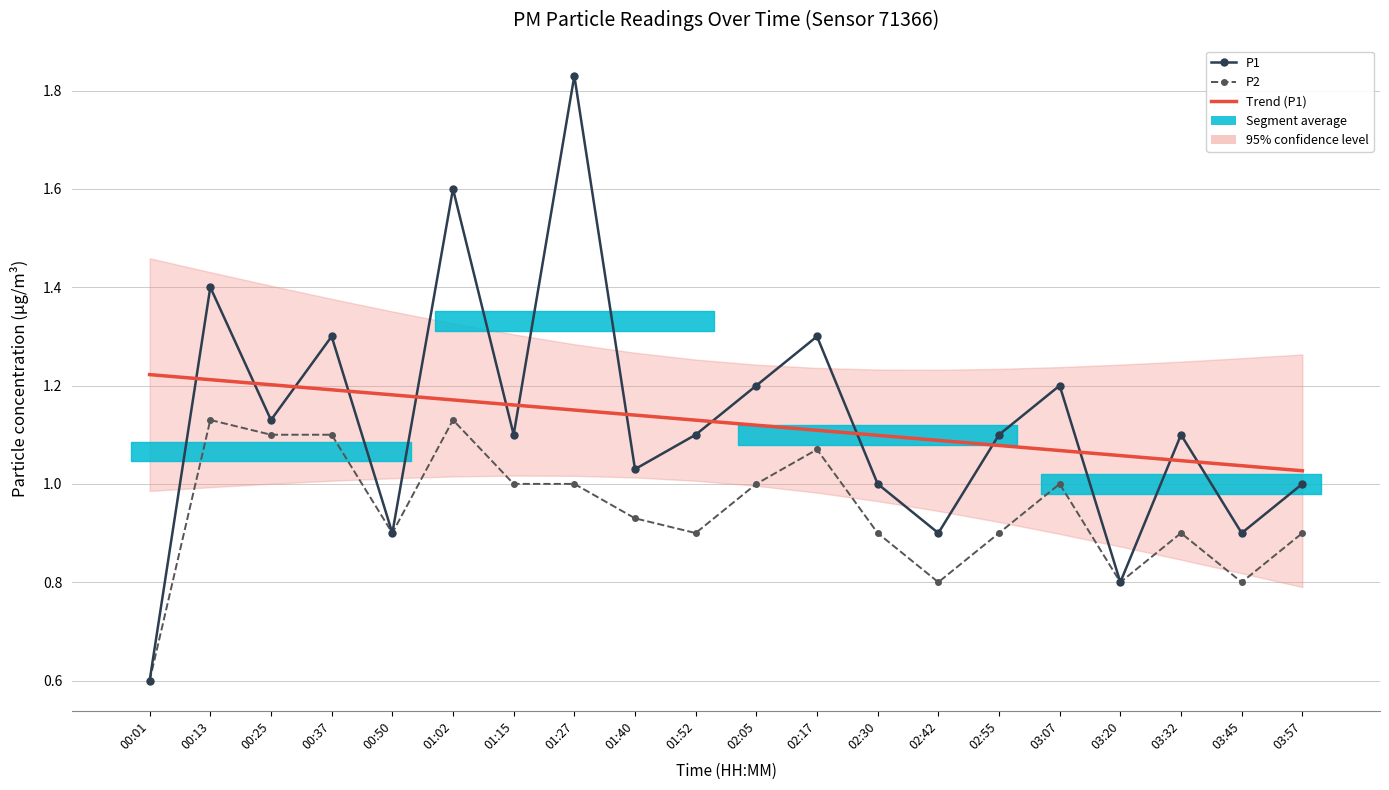

What is the approximate value of P1 at 01:27?

1.8